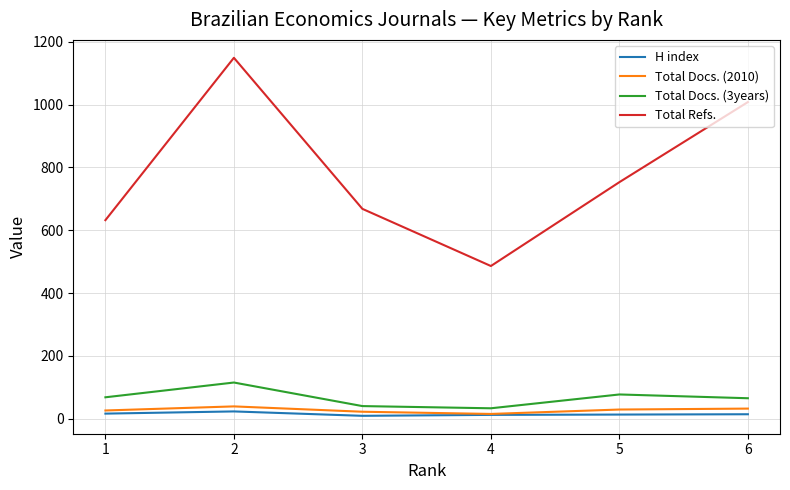

List the series in order of their peak value, highest first.

Total Refs., Total Docs. (3years), Total Docs. (2010), H index